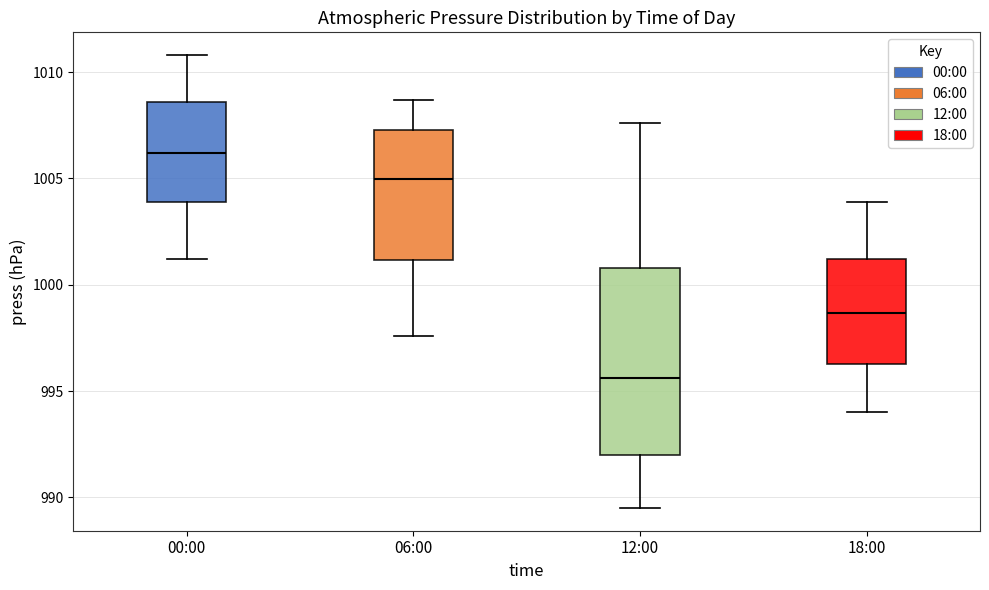

Reading left to right, read every box against the y-axis: the position of its median line, the range the box covers, and the ends of its whiskers. The values are not printed on the chart, so give them approximately, as read against the axis.

00:00: median 1006.0, box 1004.0 to 1008.5, whiskers 1001.0 to 1011.0
06:00: median 1005.0, box 1001.0 to 1007.5, whiskers 997.5 to 1008.5
12:00: median 995.5, box 992.0 to 1001.0, whiskers 989.5 to 1007.5
18:00: median 998.5, box 996.5 to 1001.0, whiskers 994.0 to 1004.0